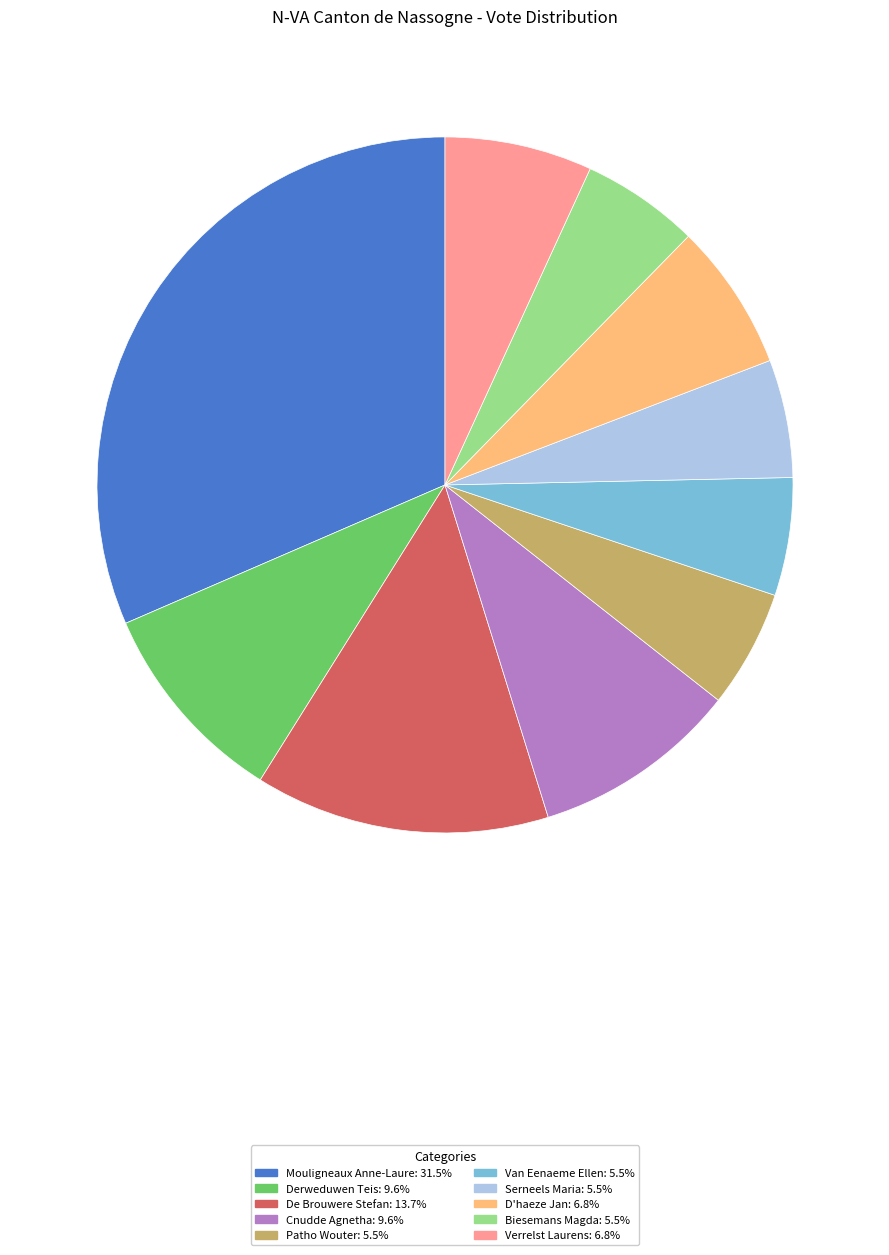

Between D'haeze Jan and Van Eenaeme Ellen, which is larger?

D'haeze Jan